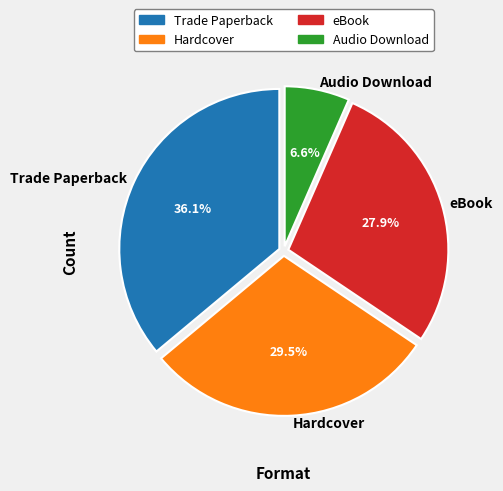

Which slice is the smallest?

Audio Download